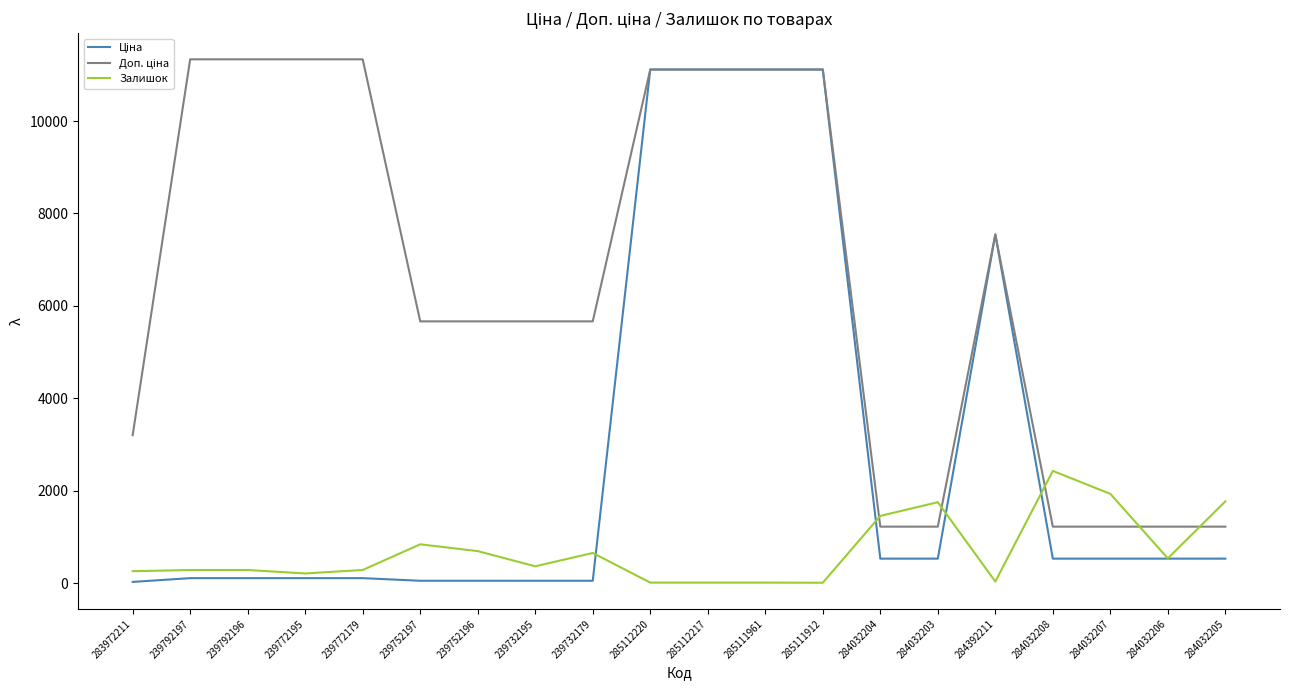

At how many categories does at least one series exceed 4852?

13